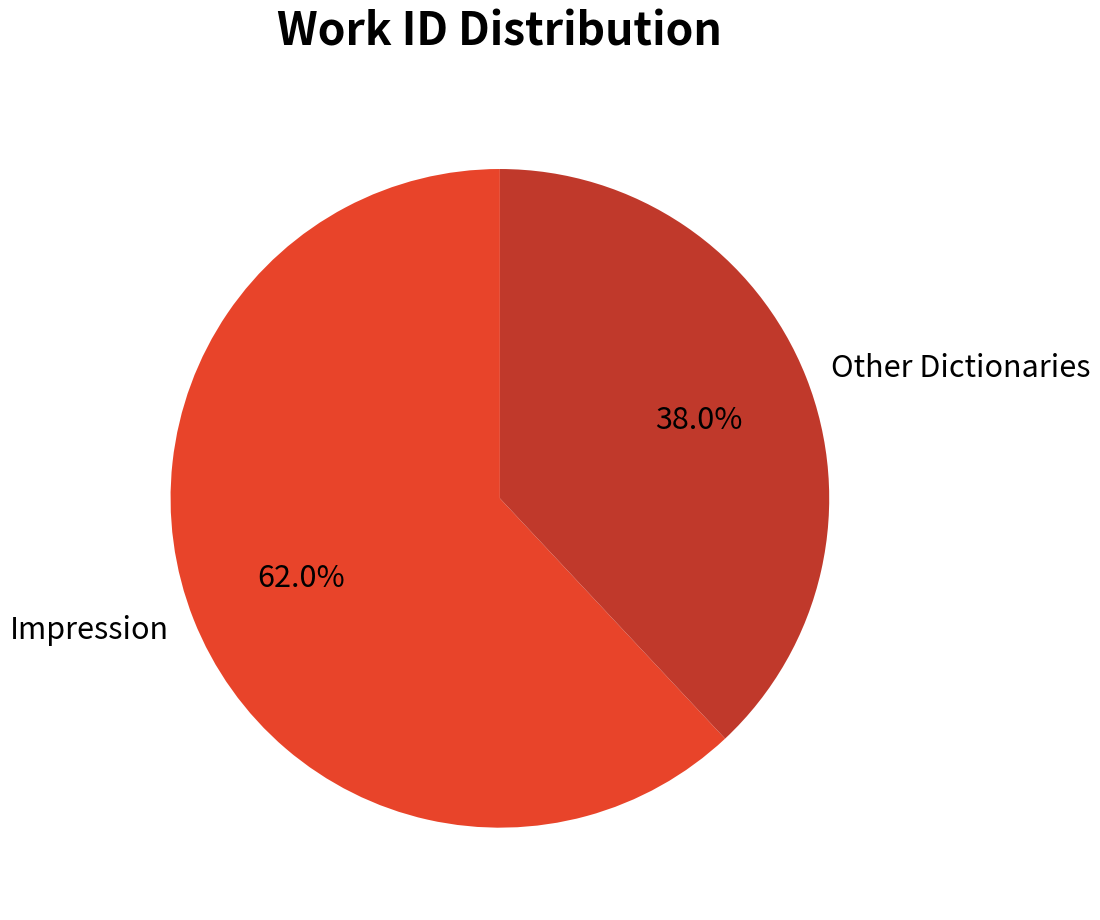

Rank the categories by value from lowest to highest.

Other Dictionaries, Impression